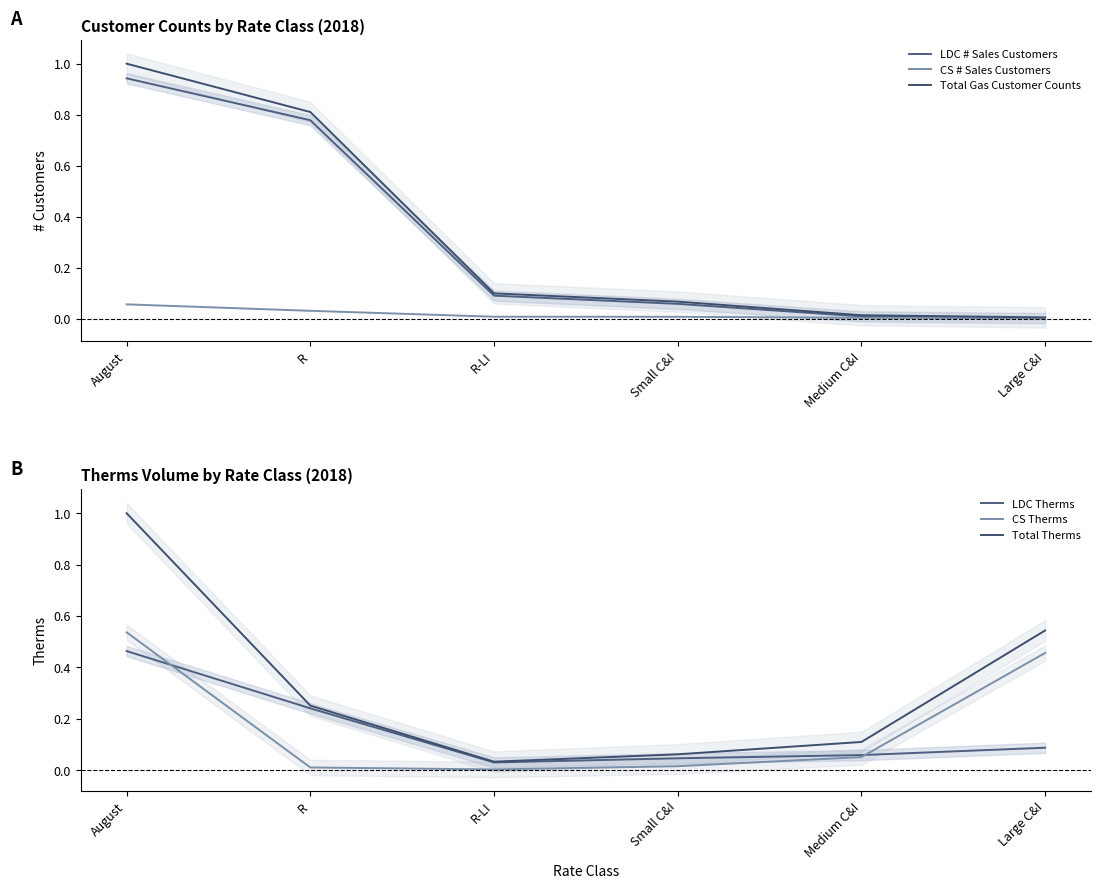

True or false: Total Gas Customer Counts and CS # Sales Customers intersect in this chart.

False